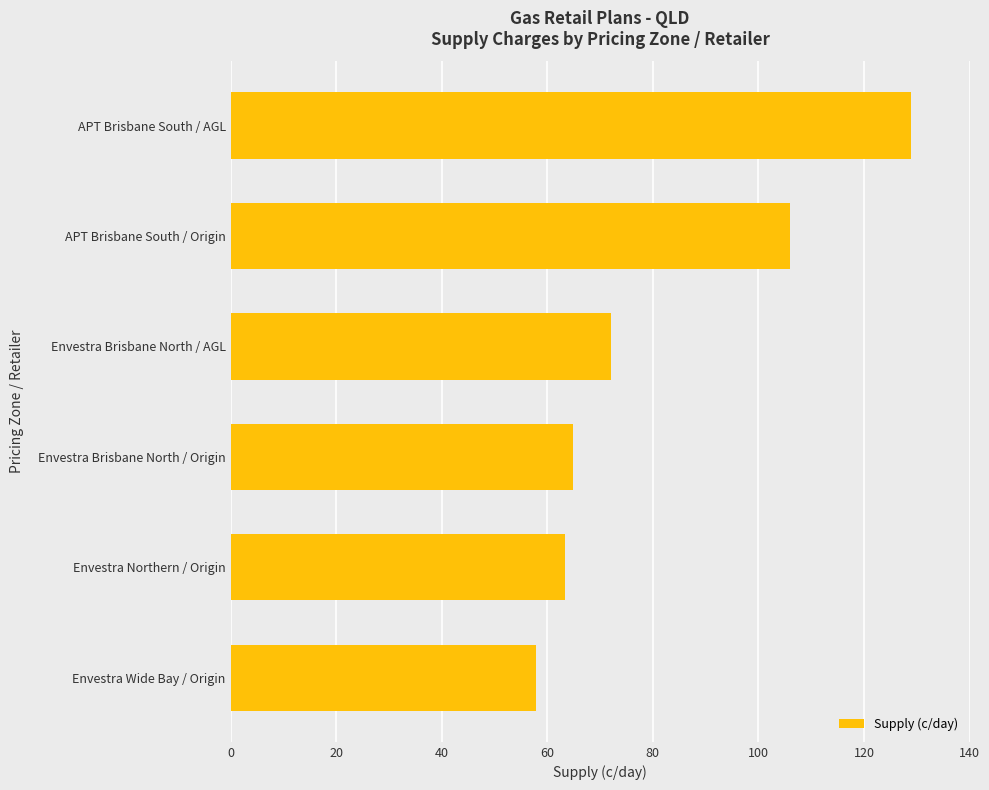

What is the label of the 4th bar from the bottom?

Envestra Brisbane North / AGL